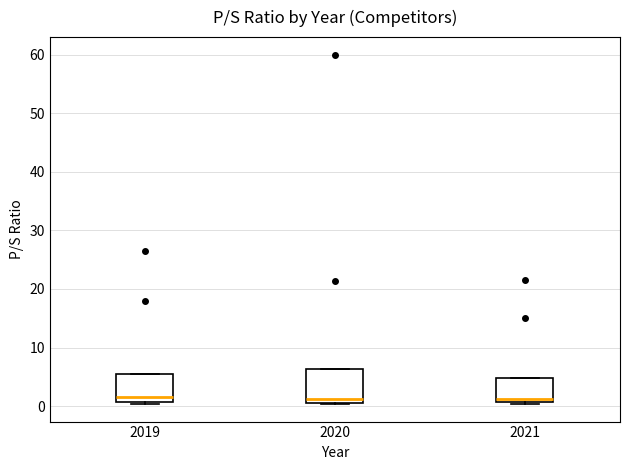

Reading left to right, transcribe this box plot: for each box, give where its median line is, the range the box spans, and where its two whiskers end, as read against the y-axis. The values are not printed on the chart, so give them approximately, as read against the axis.

2019: median 2, box 1 to 6, whiskers 0 to 6
2020: median 1 (just above the box's lower edge), box 1 to 6, whiskers 0 to 6
2021: median 1 (just above the box's lower edge), box 1 to 5, whiskers 0 to 5